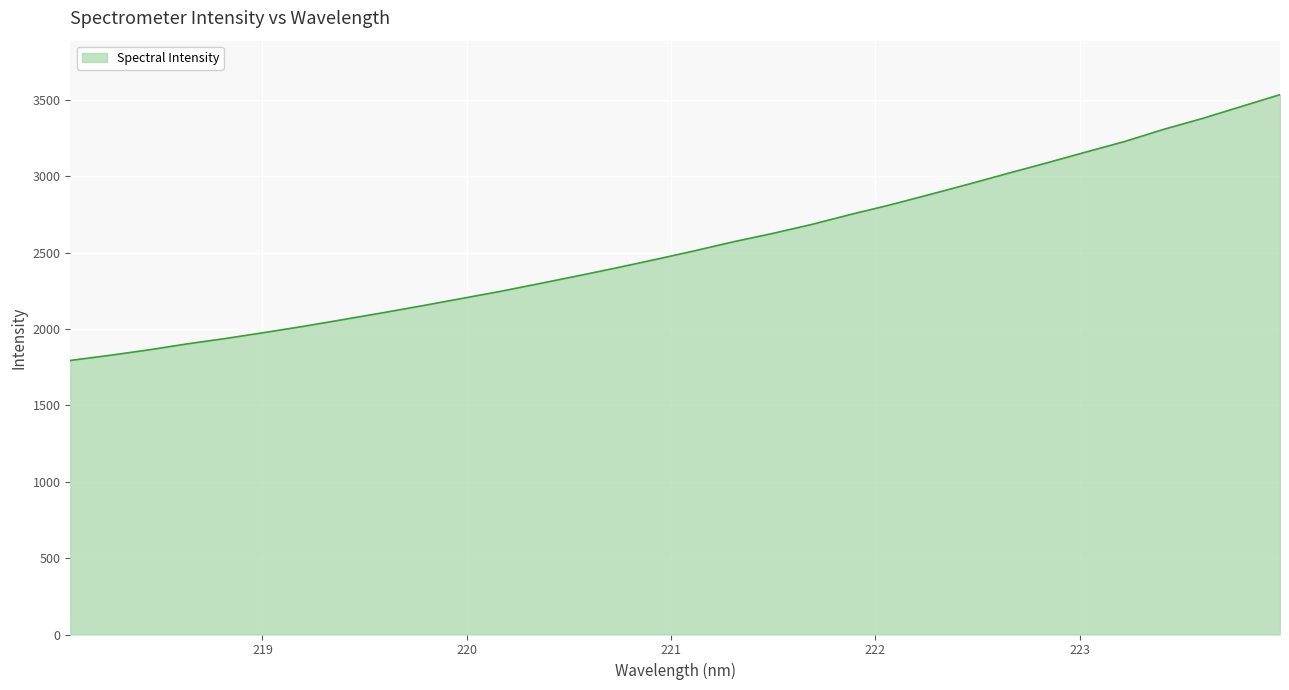

How many lines are shown in the chart?

1